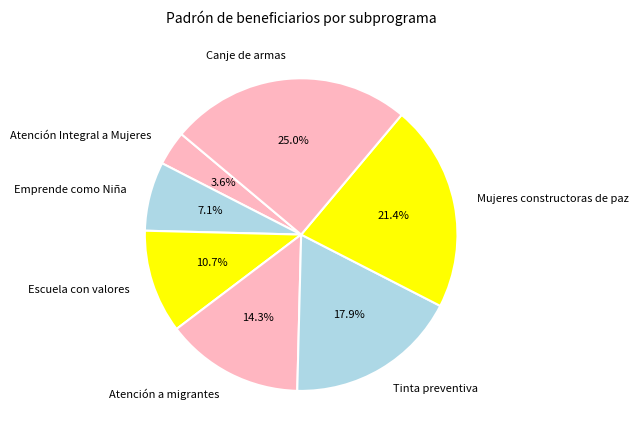

To the nearest percent, what is the combined percentage of Escuela con valores and Emprende como Niña?

18%